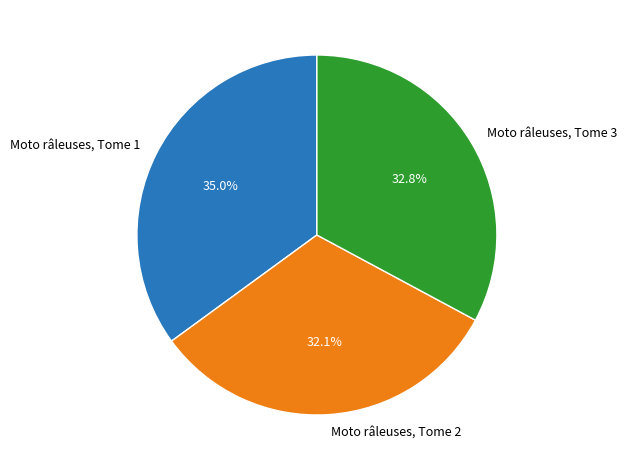

Count the number of slices in the pie.

3